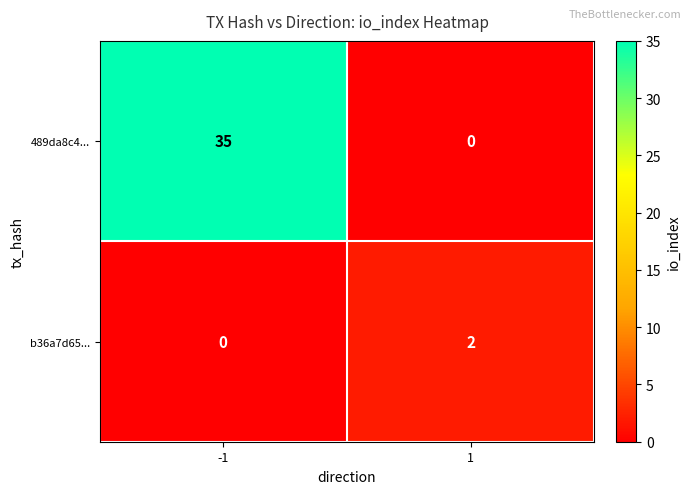

Reading left to right, what are all the values shown in this chart?

489da8c4...: 35	0
b36a7d65...: 0	2